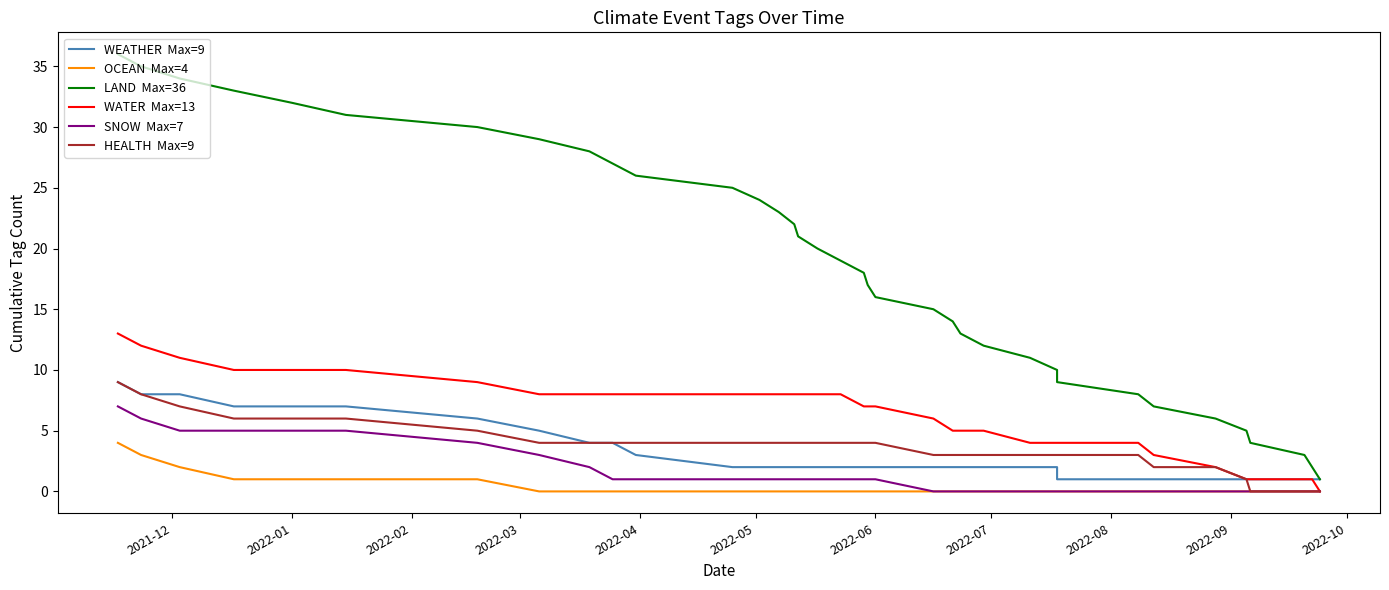

How many SNOW  Max=7 values are between 0 and 2?

28